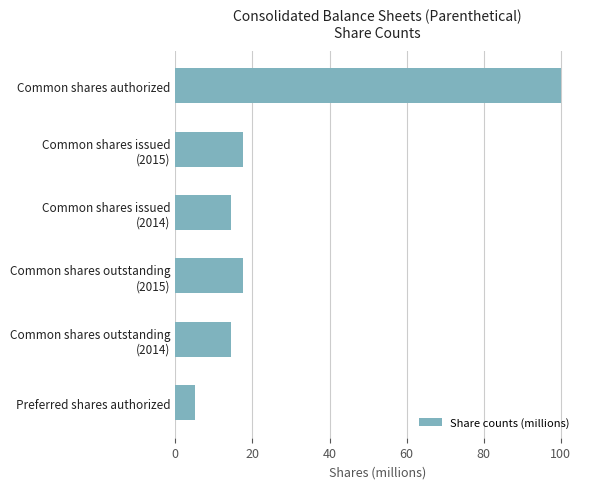

Which has a higher value, Preferred shares authorized or Common shares authorized?

Common shares authorized